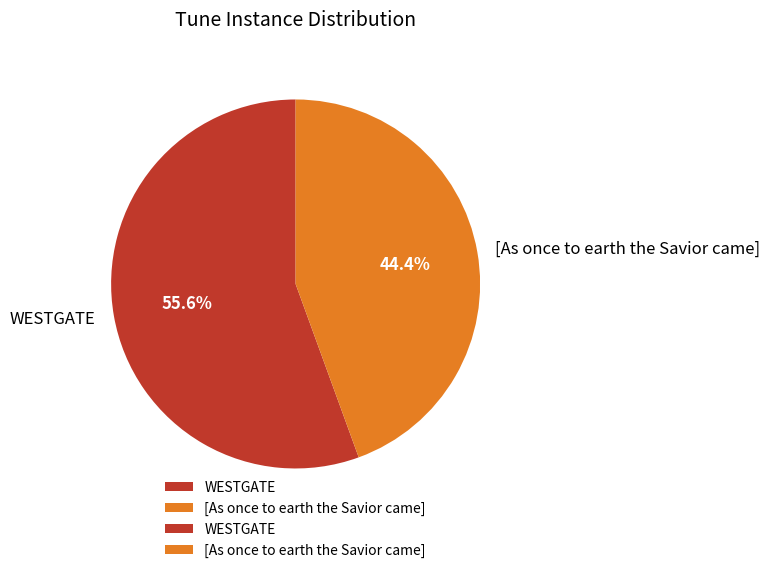

What is the ratio of the value at [As once to earth the Savior came] to the value at WESTGATE?

0.8